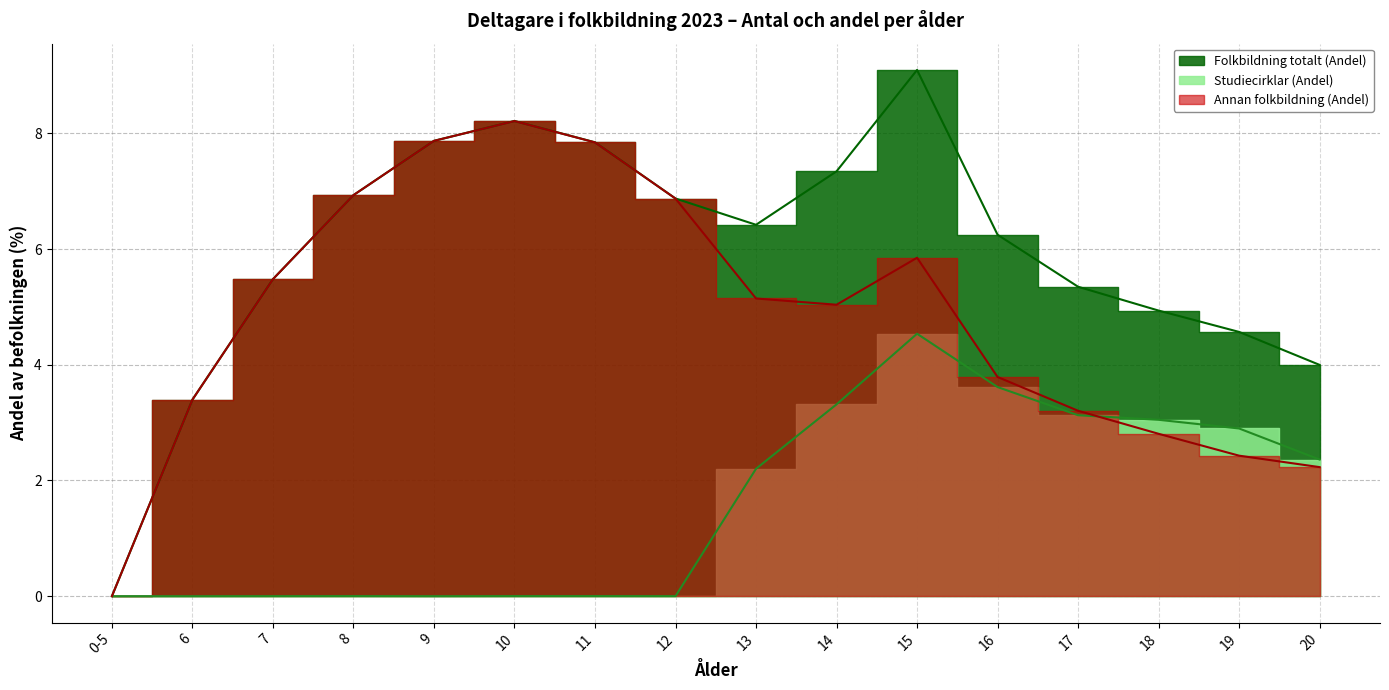

True or false: Studiecirklar (Antal) and Folkbildning totalt (Antal) intersect in this chart.

False